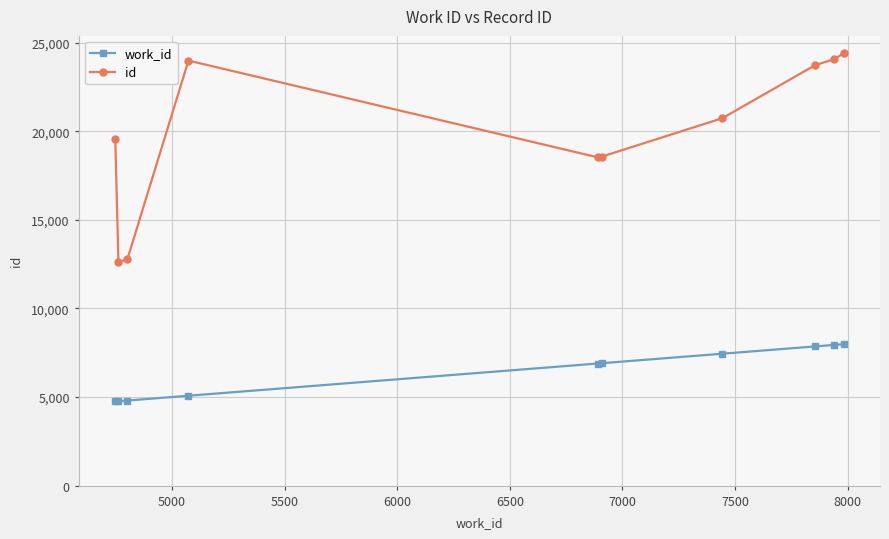

Which series has the widest spread of values?

id